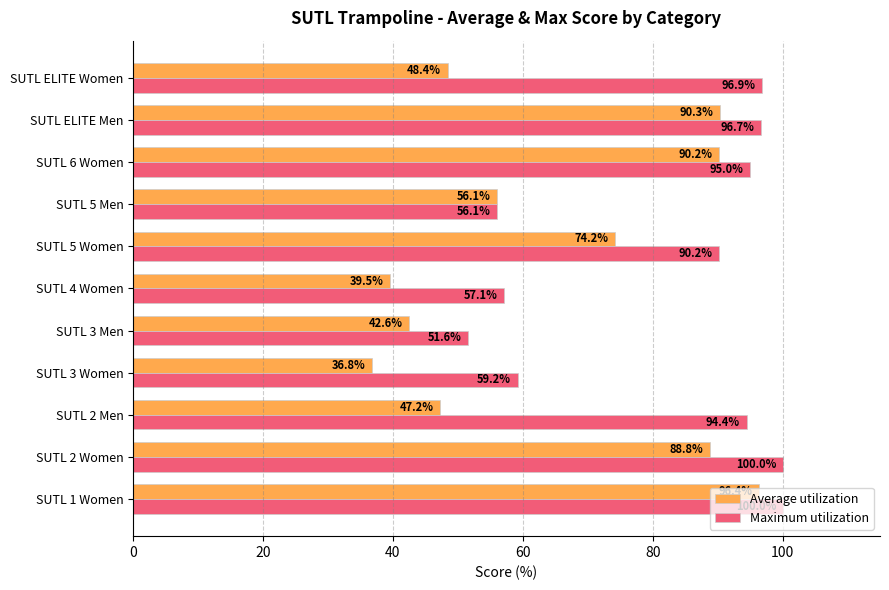

The value of Maximum utilization at SUTL 1 Women is 35.0. True or false?

False